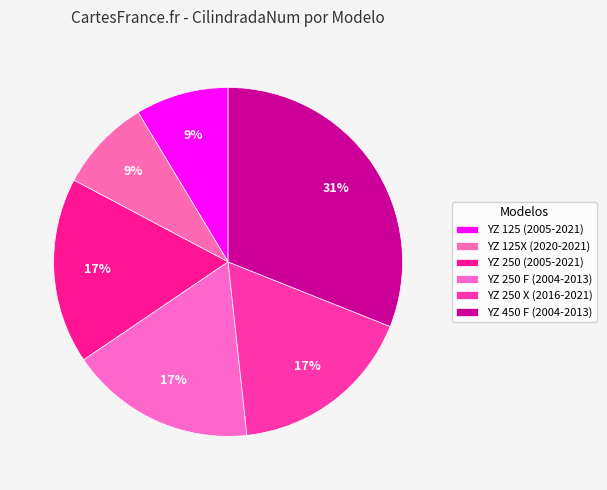

Count the number of slices in the pie.

6